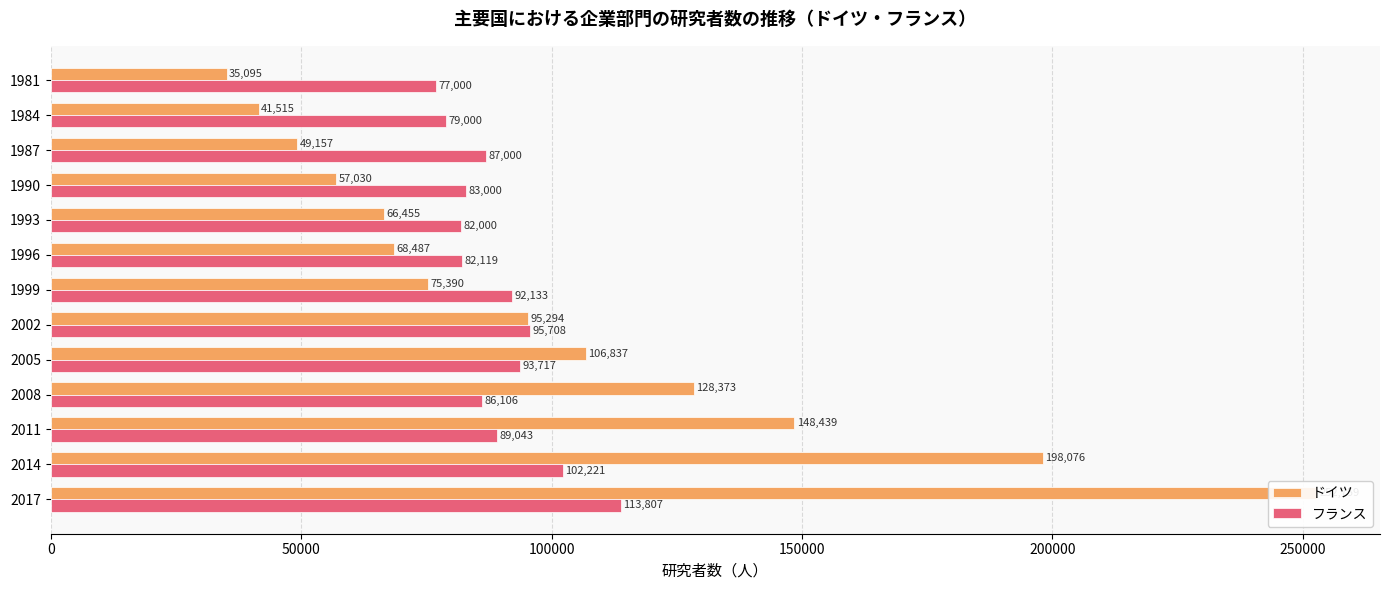

The value of フランス at 1987 is 134558. True or false?

False